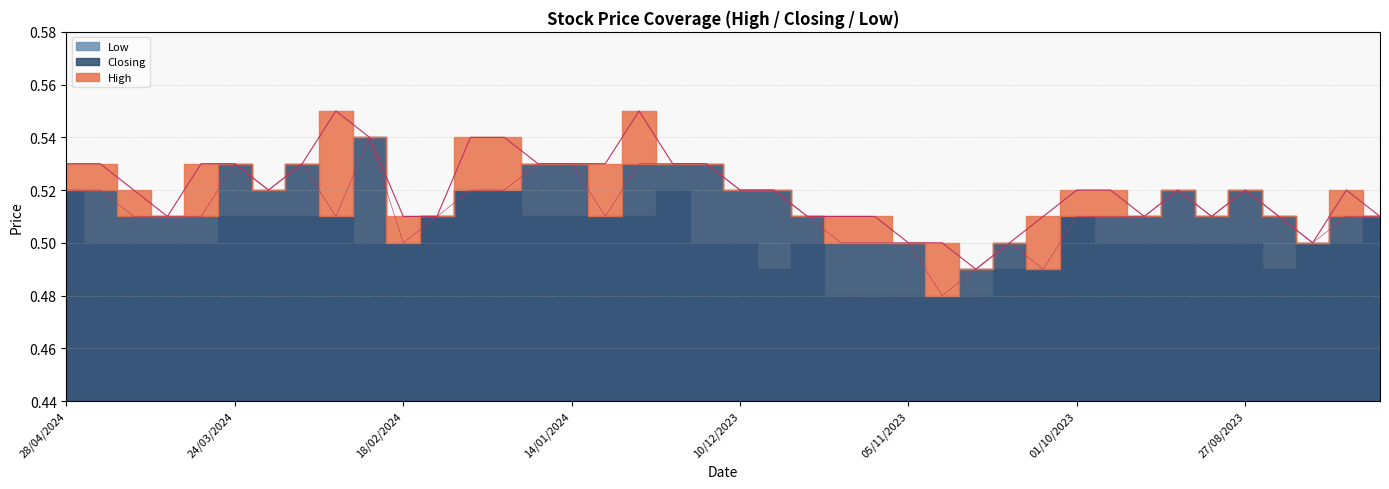

What is the label of the 39th point from the right?

21/04/2024